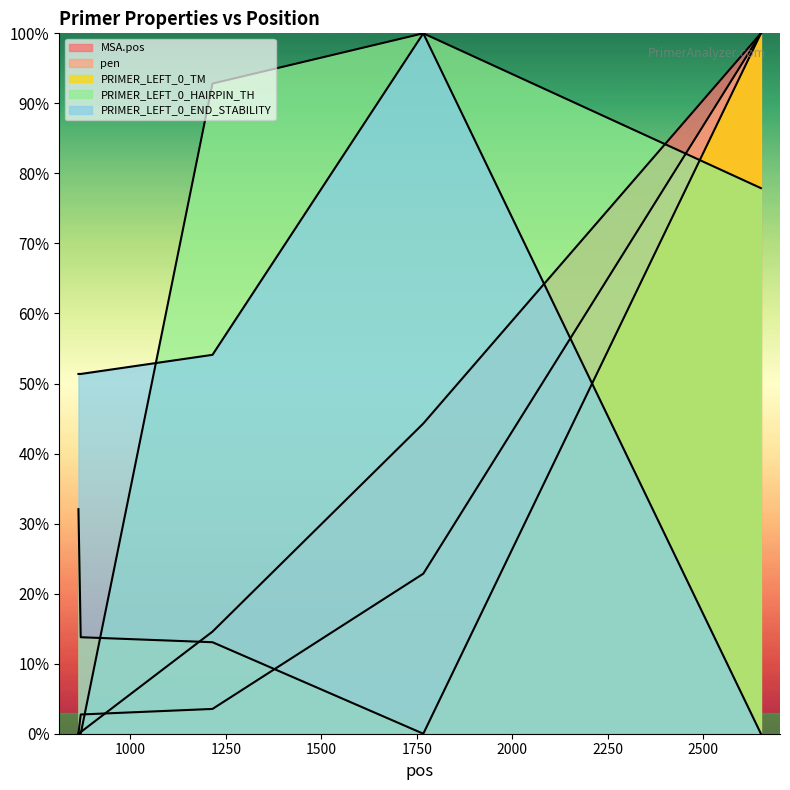

True or false: PRIMER_LEFT_0_HAIRPIN_TH and PRIMER_LEFT_0_TM intersect in this chart.

True